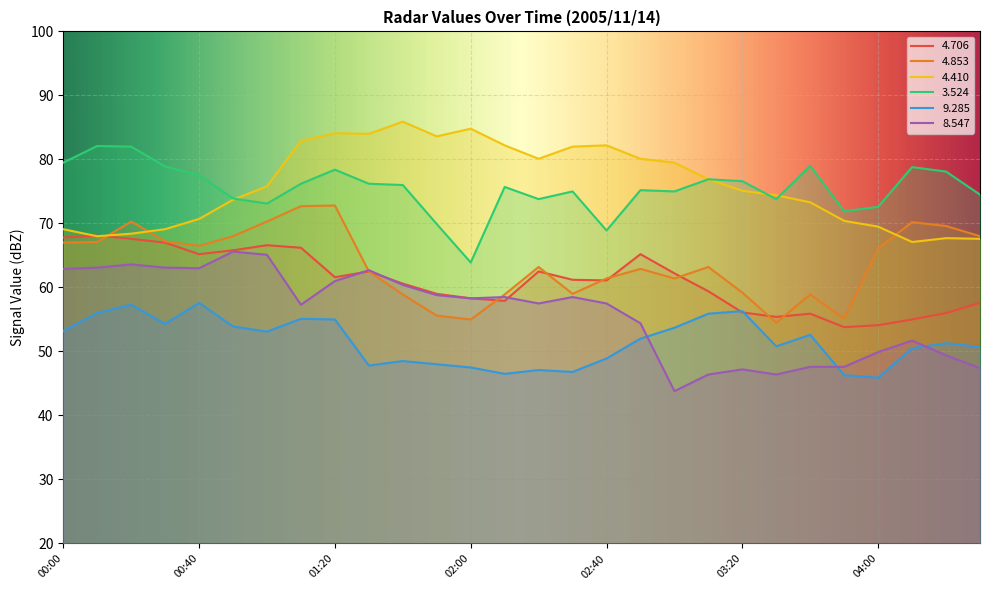

Is this an area chart (filled region under the line)?

No